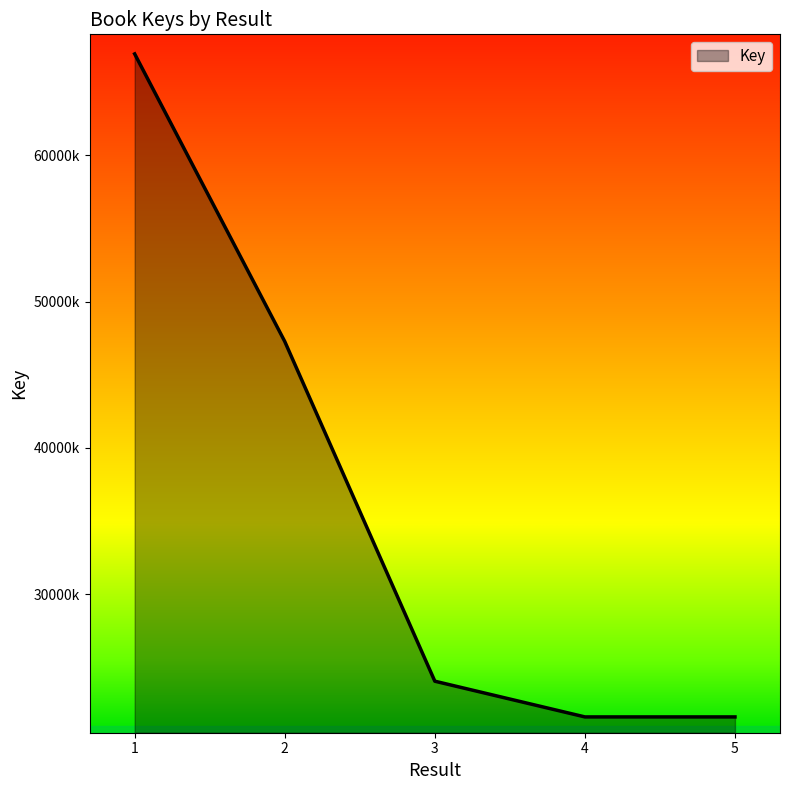

Where is the data nearest to the value 44275417?

2